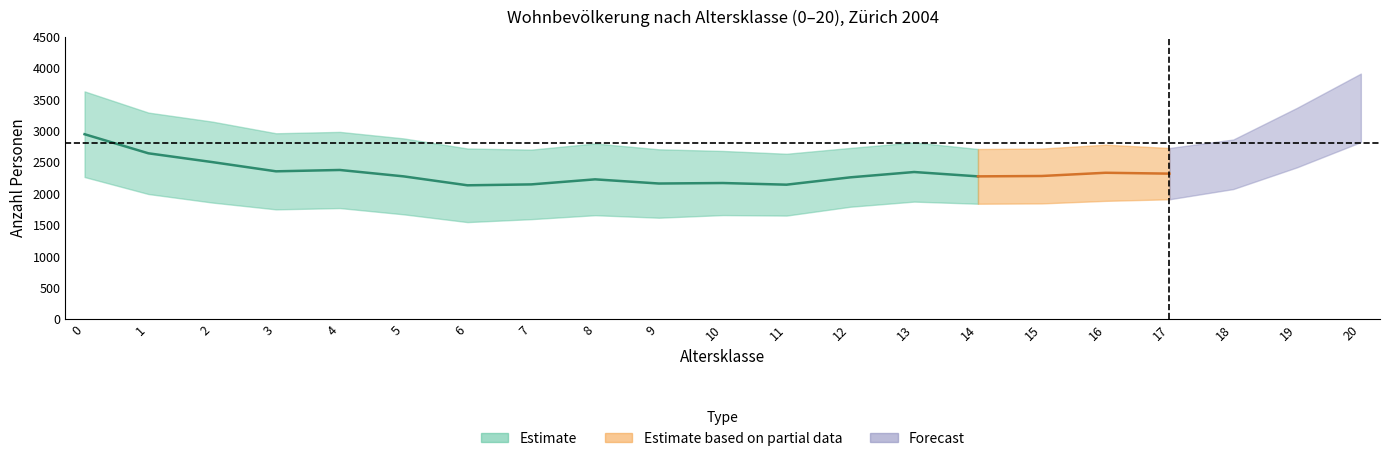

How many lines are shown in the chart?

5